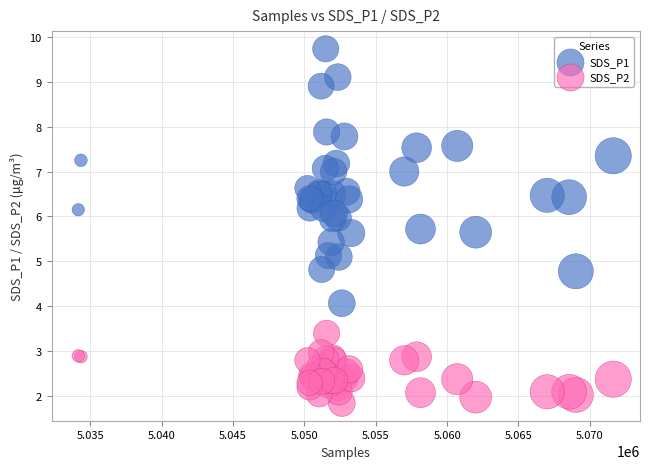

Which series has the largest Y range (max minus min)?

SDS_P1